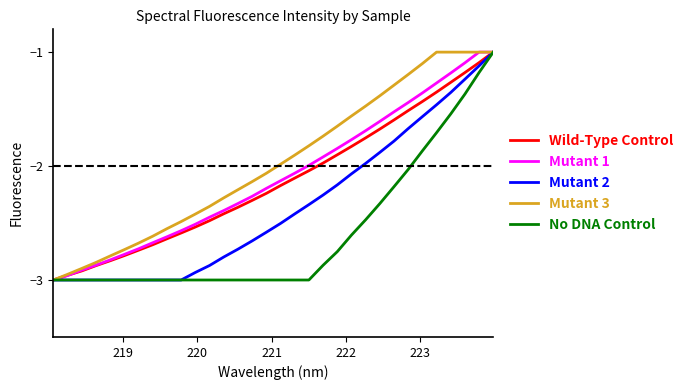

What is the highest value of the Mutant 2 series?

-1.0